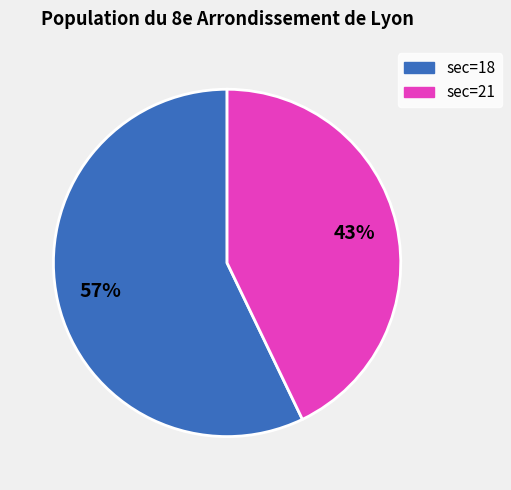

Is there a majority slice in this chart?

Yes